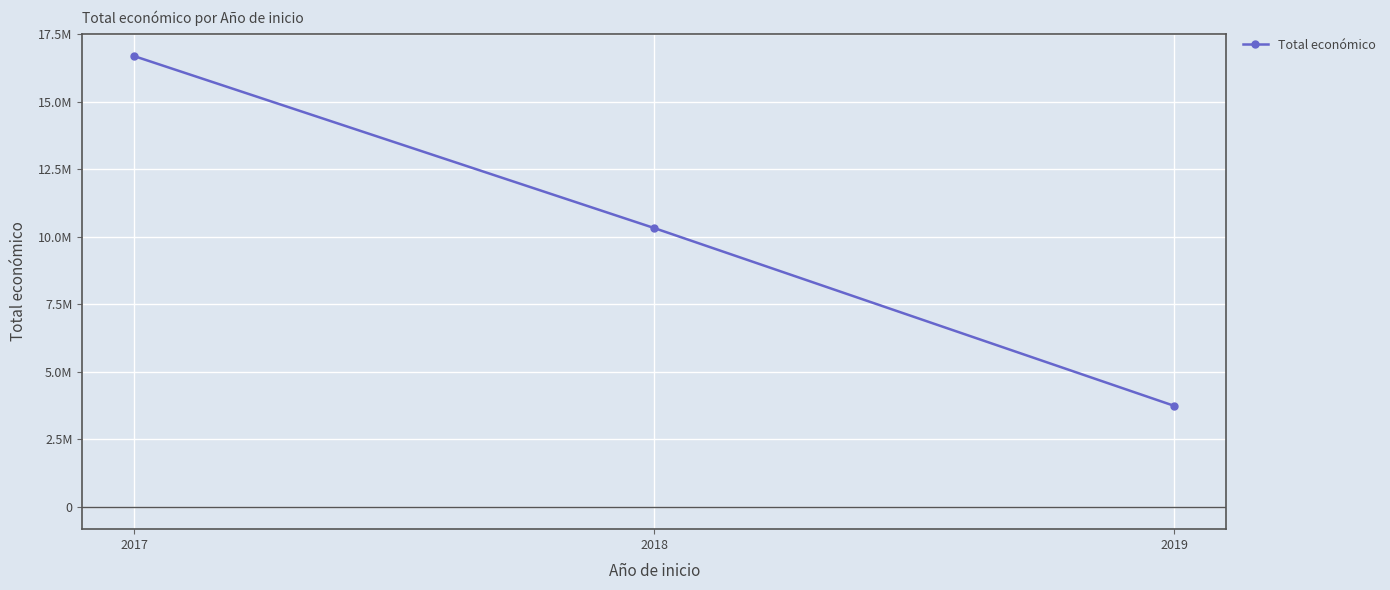

What is the change in value from 2017 to 2019?

-12950686